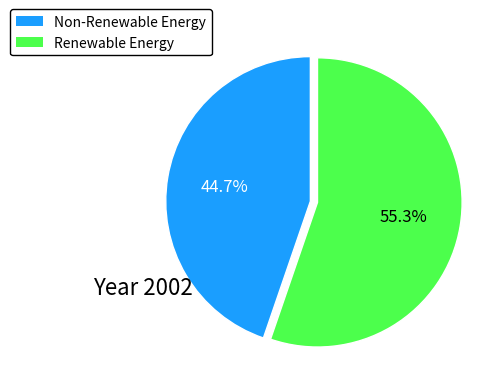

How many segments does this pie chart have?

2